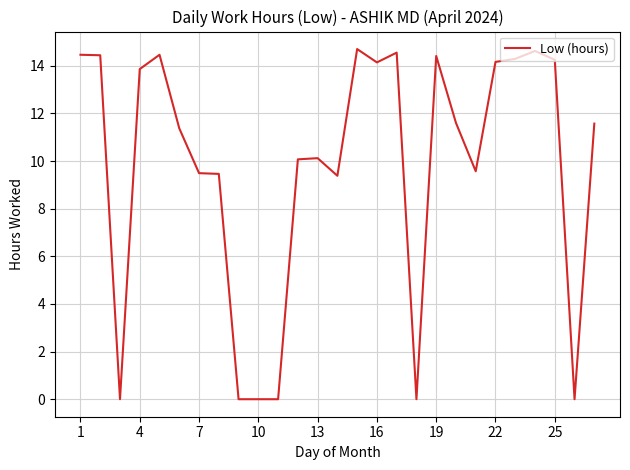

What is the greatest value displayed?

14.7